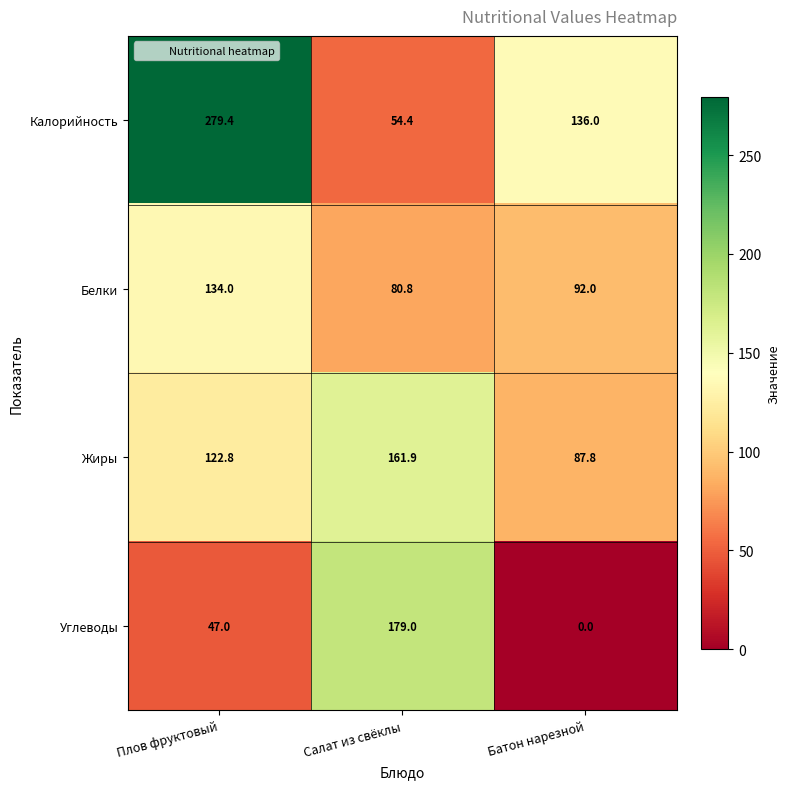

Reading right to left, list all the values displayed in this chart.

Калорийность: Батон нарезной=136.0	Салат из свёклы=54.4	Плов фруктовый=279.4
Белки: Батон нарезной=92.0	Салат из свёклы=80.8	Плов фруктовый=134.0
Жиры: Батон нарезной=87.8	Салат из свёклы=161.9	Плов фруктовый=122.8
Углеводы: Батон нарезной=0.0	Салат из свёклы=179.0	Плов фруктовый=47.0